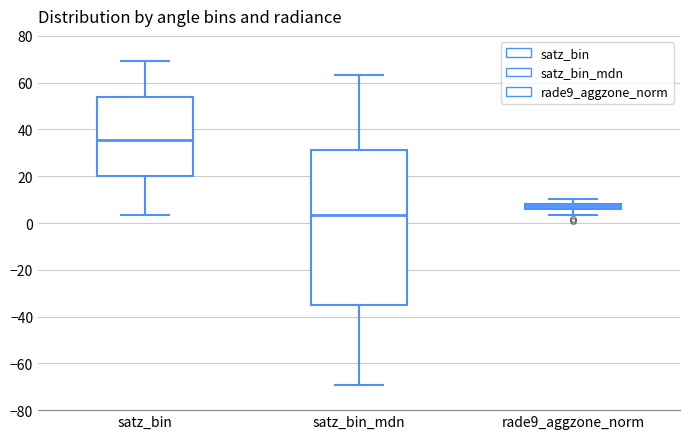

Which box's median line is the lowest?

satz_bin_mdn